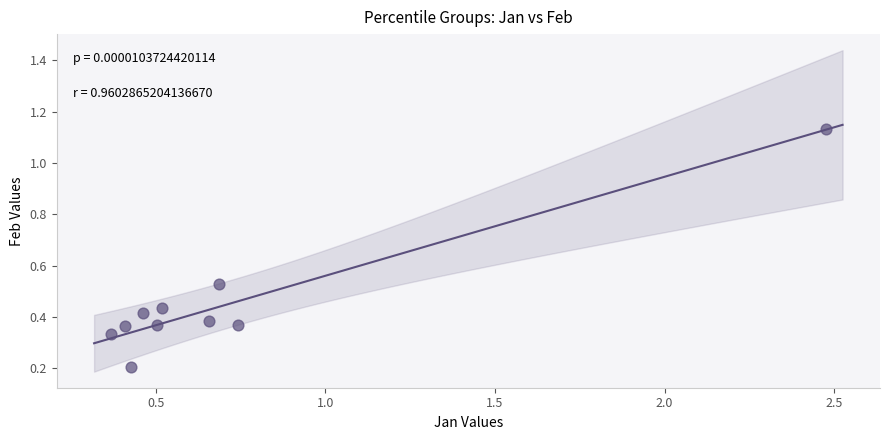

What is the range of Y values (max minus min)?

0.9